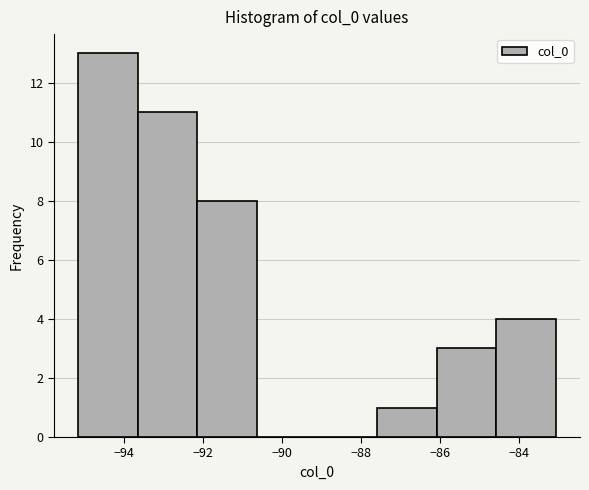

Reading left to right, list every bar in this chart as the range it spans on the x-axis followed by its height. Neither the bar edges nor the heights are printed on the chart, so give them approximately, as read against the axes.

-95.2 to -93.6: 13
-93.6 to -92.2: 11
-92.2 to -90.6: 8
-90.6 to -89.2: 0
-89.2 to -87.6: 0
-87.6 to -86.0: 1
-86.0 to -84.6: 3
-84.6 to -83.0: 4